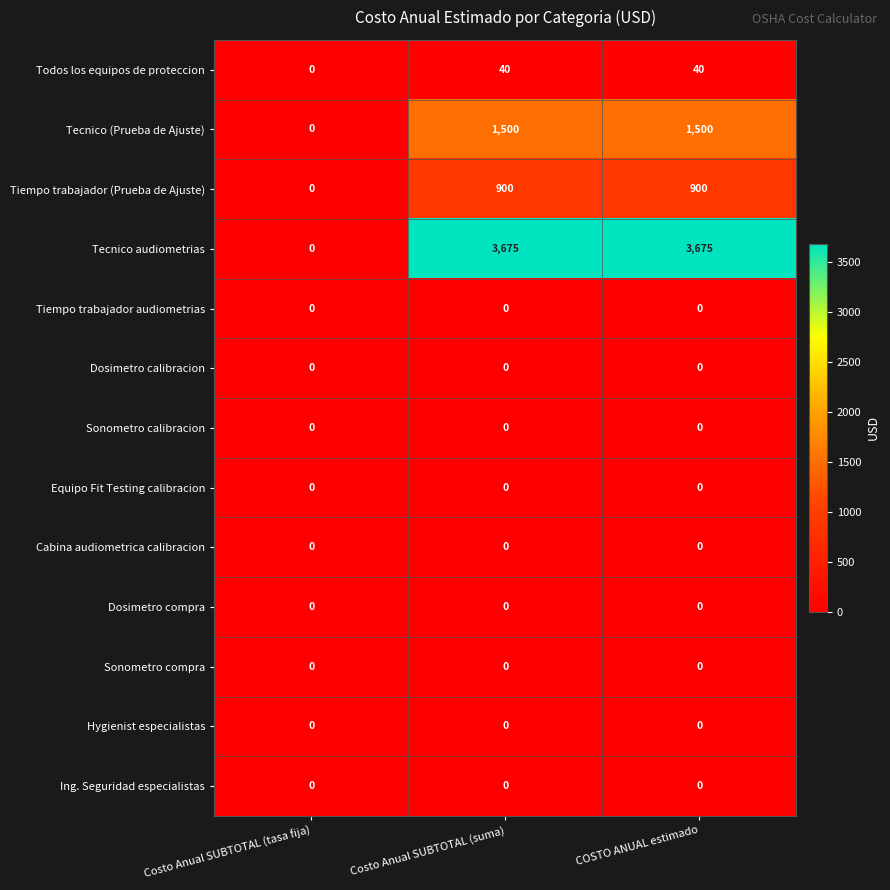

Is it true that Tecnico audiometrias equals 3675 at Costo Anual SUBTOTAL (suma)?

True